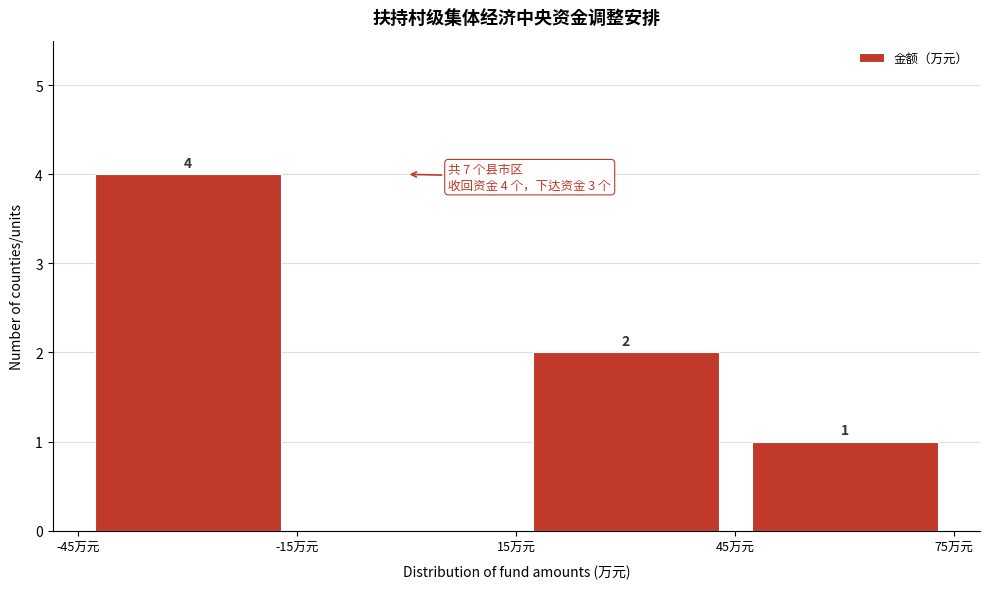

Over which range of the x-axis is the bar tallest?

-45 to -15